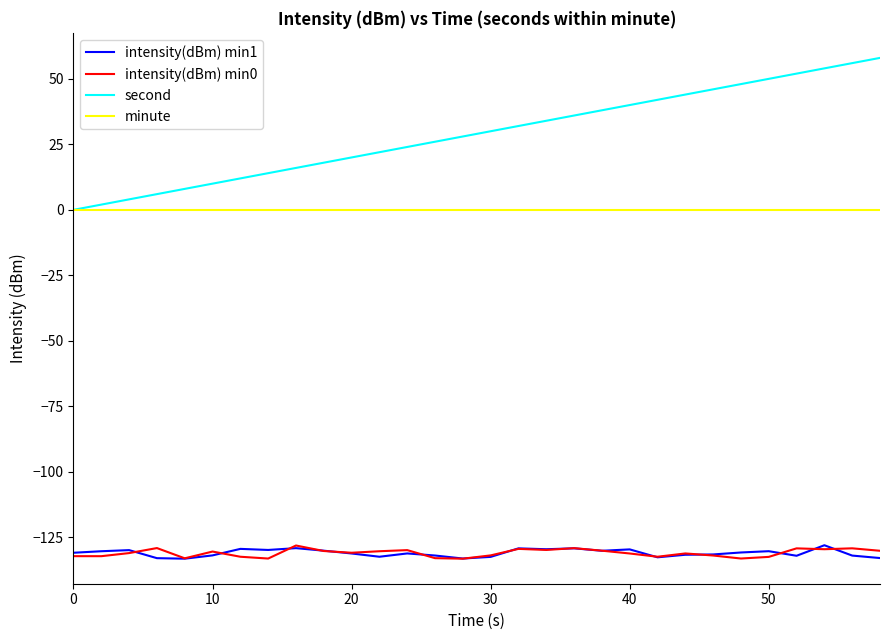

Which series has the largest total across all categories?

second